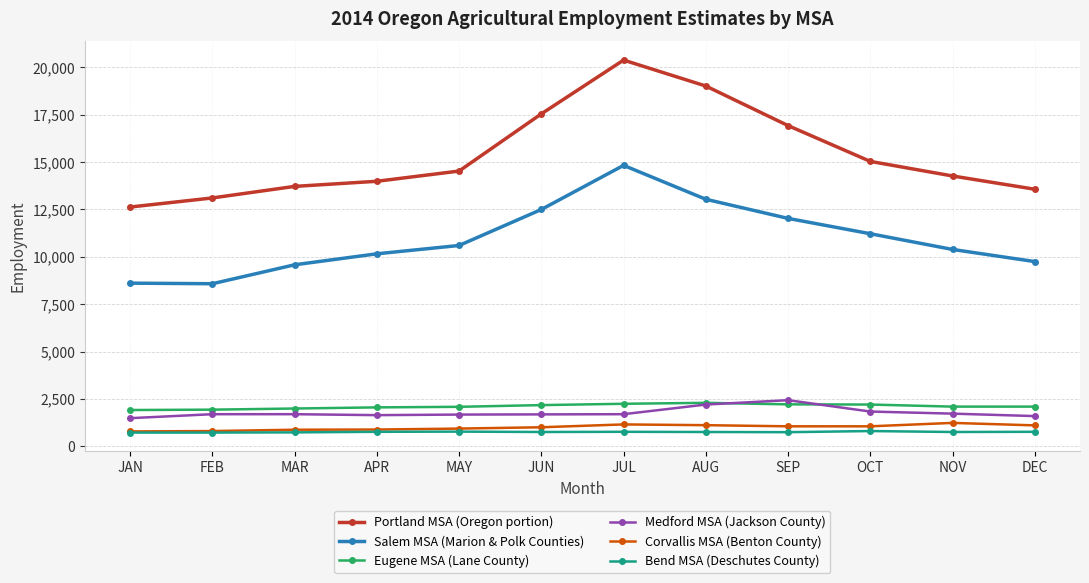

Which series has the largest total across all categories?

Portland MSA (Oregon portion)